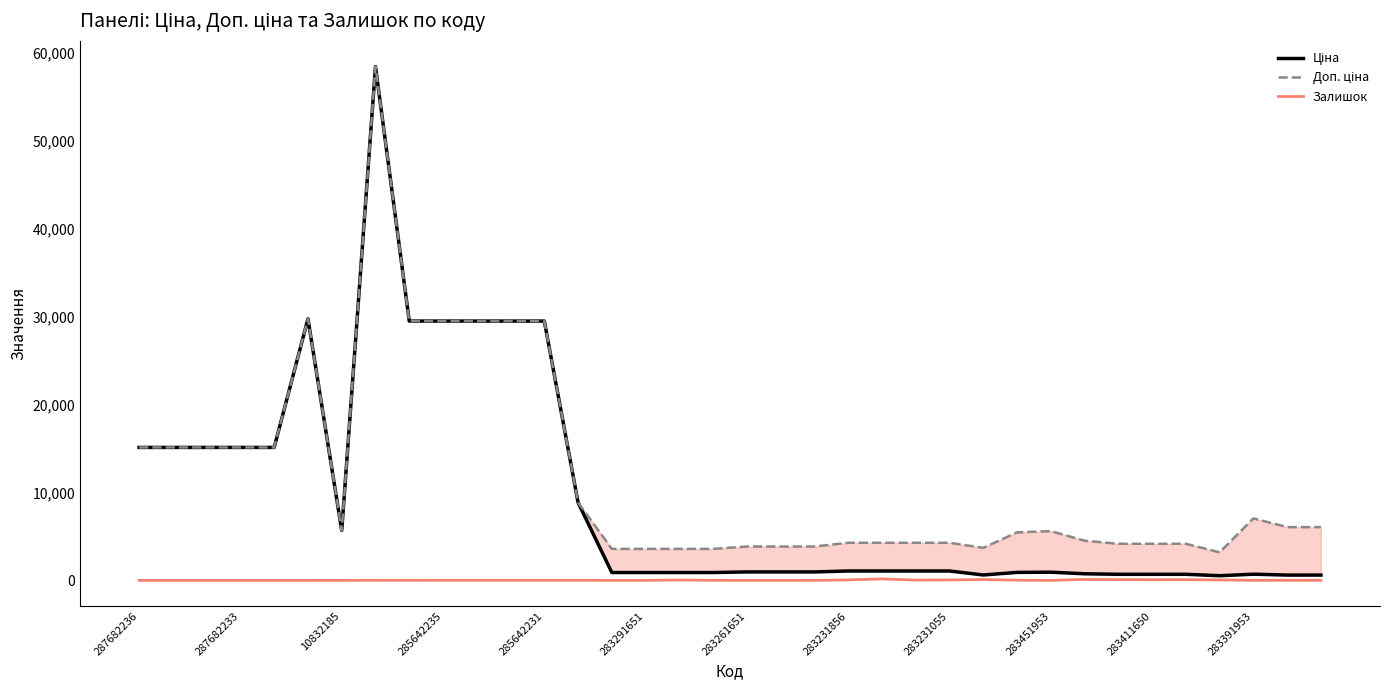

Does the chart display data point markers on the line(s)?

No